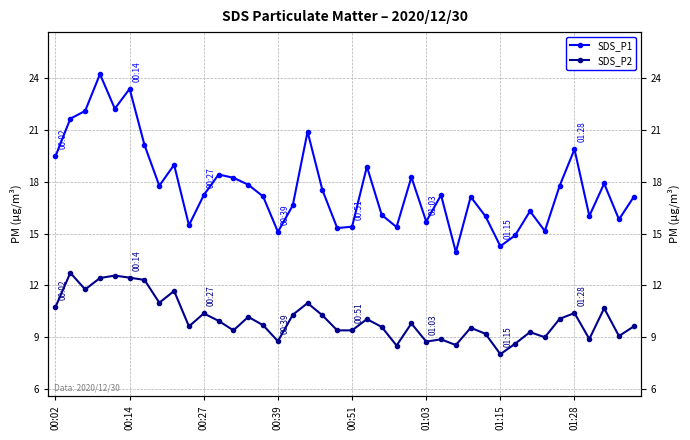

Is the value of SDS_P1 at 21 greater than the value of SDS_P2 at 18?

Yes